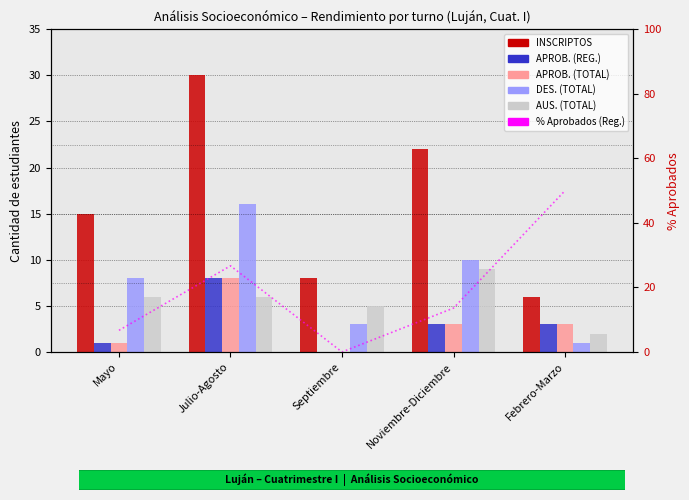

What is the maximum value for APROB. (TOTAL)?

8.0